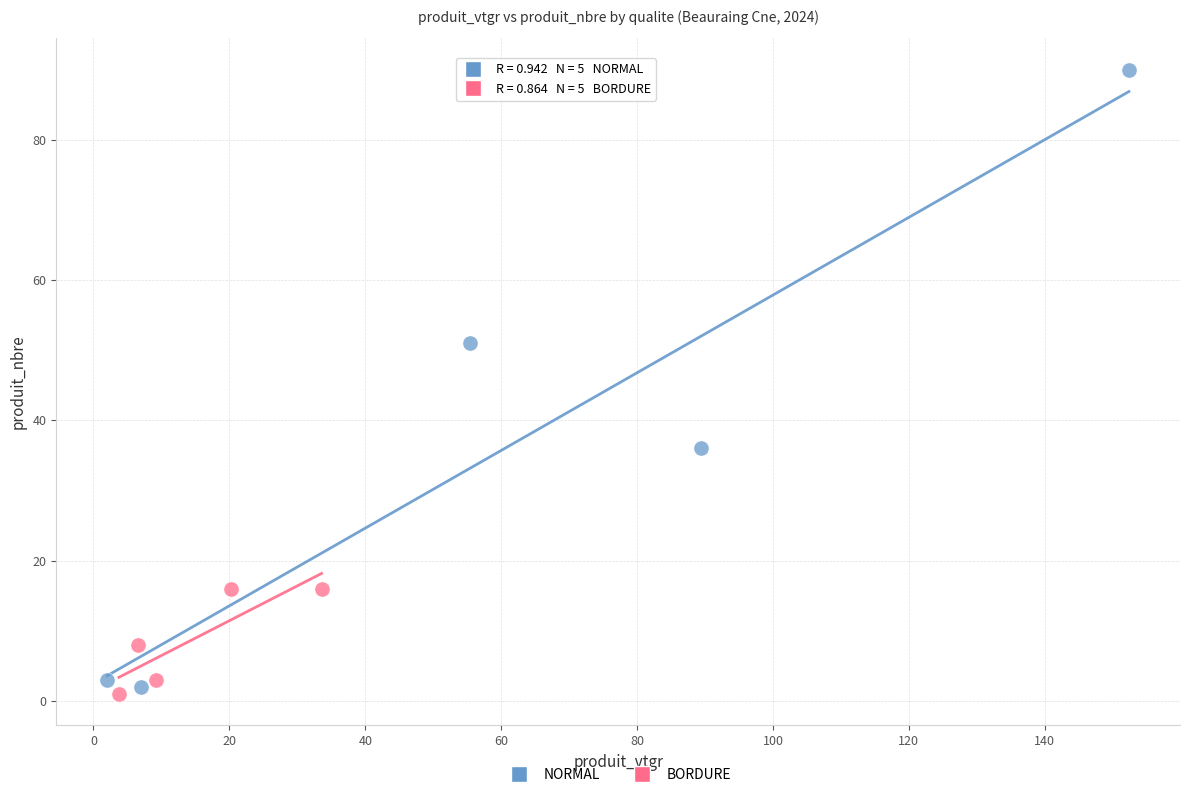

Which series contains the highest Y value?

NORMAL